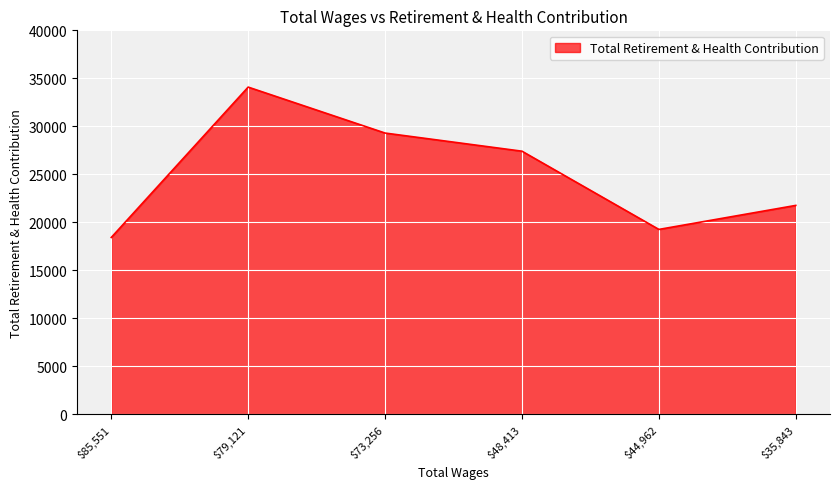

List the labels in order of value, largest first.

$79,121, $73,256, $48,413, $35,843, $44,962, $85,551